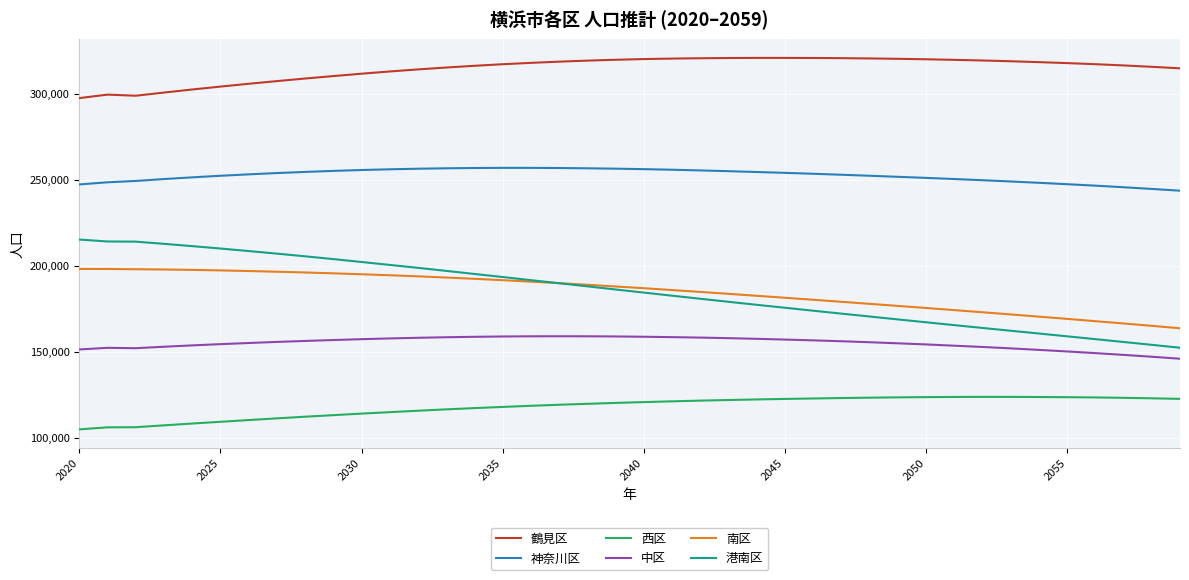

Which series has the largest total across all categories?

鶴見区